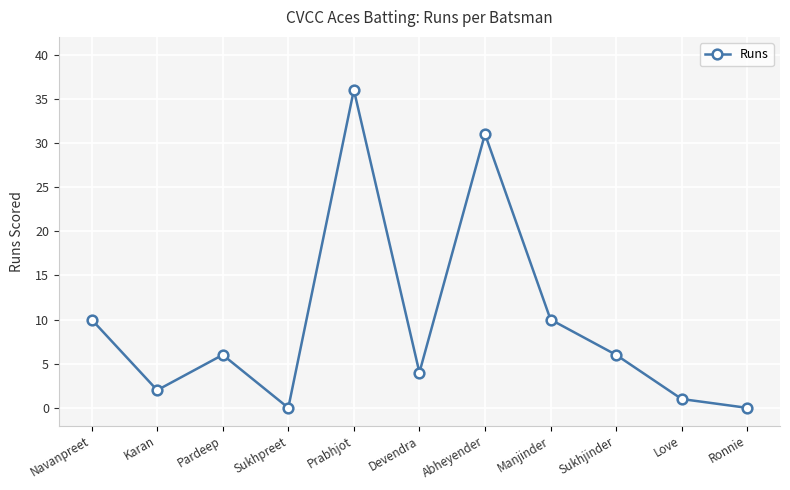

Reading right to left, list all the values displayed in this chart.

0	1	6	10	31	4	36	0	6	2	10